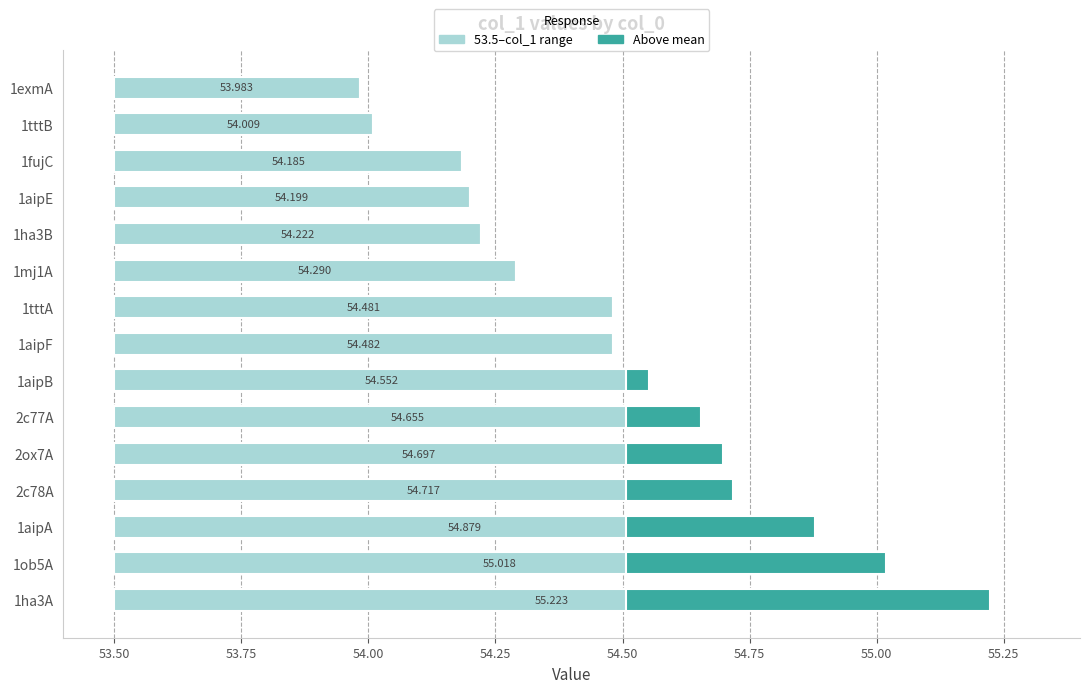

Does the chart contain stacked bars?

No